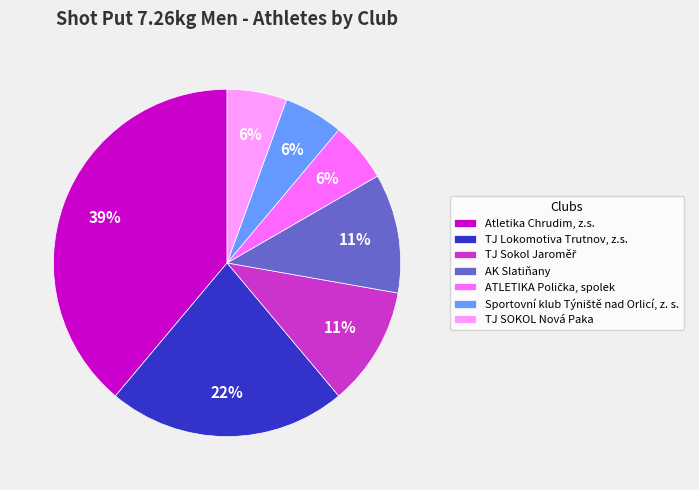

How many slices are in this pie chart?

7